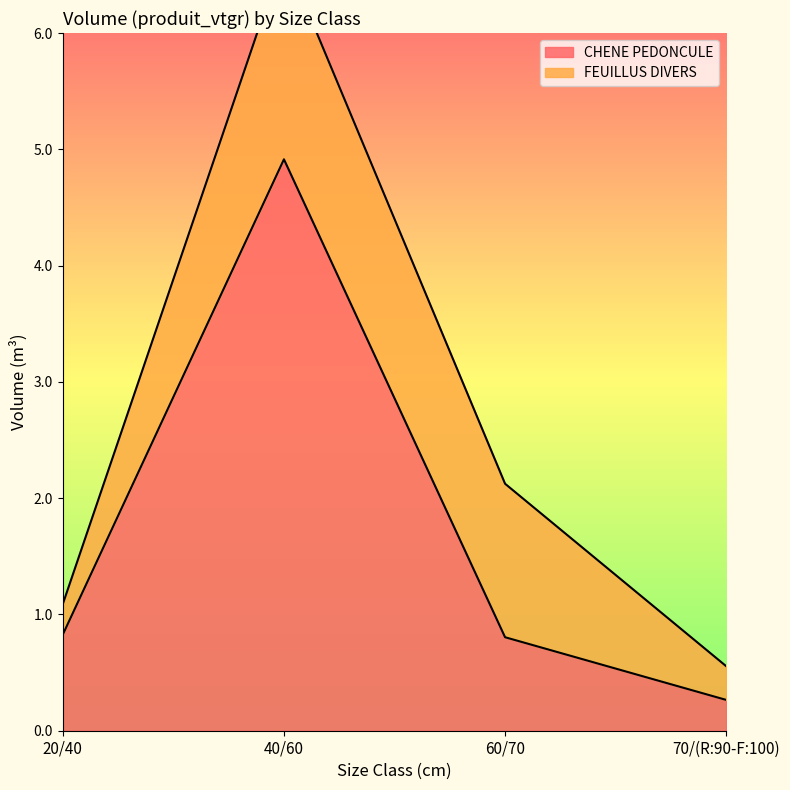

The value of CHENE PEDONCULE at 60/70 is 0.8. True or false?

True